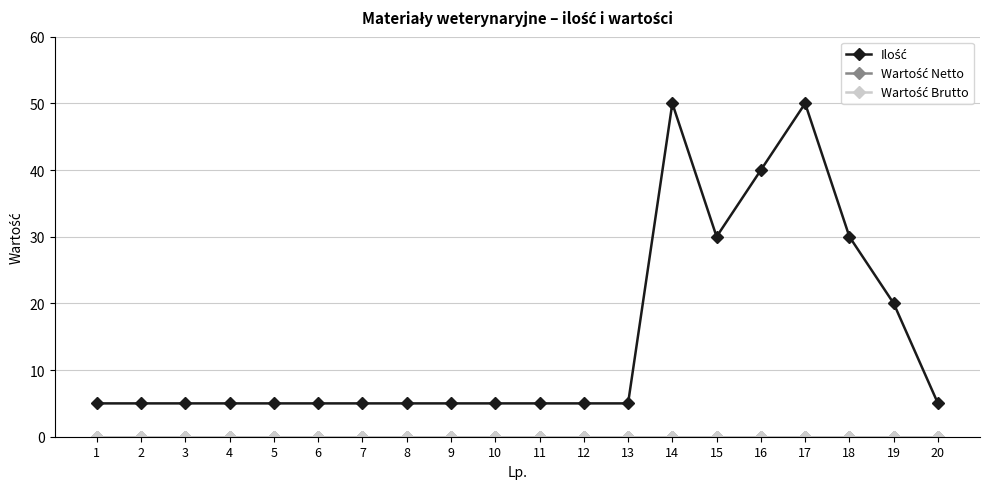

Does the chart have visible grid lines?

Yes